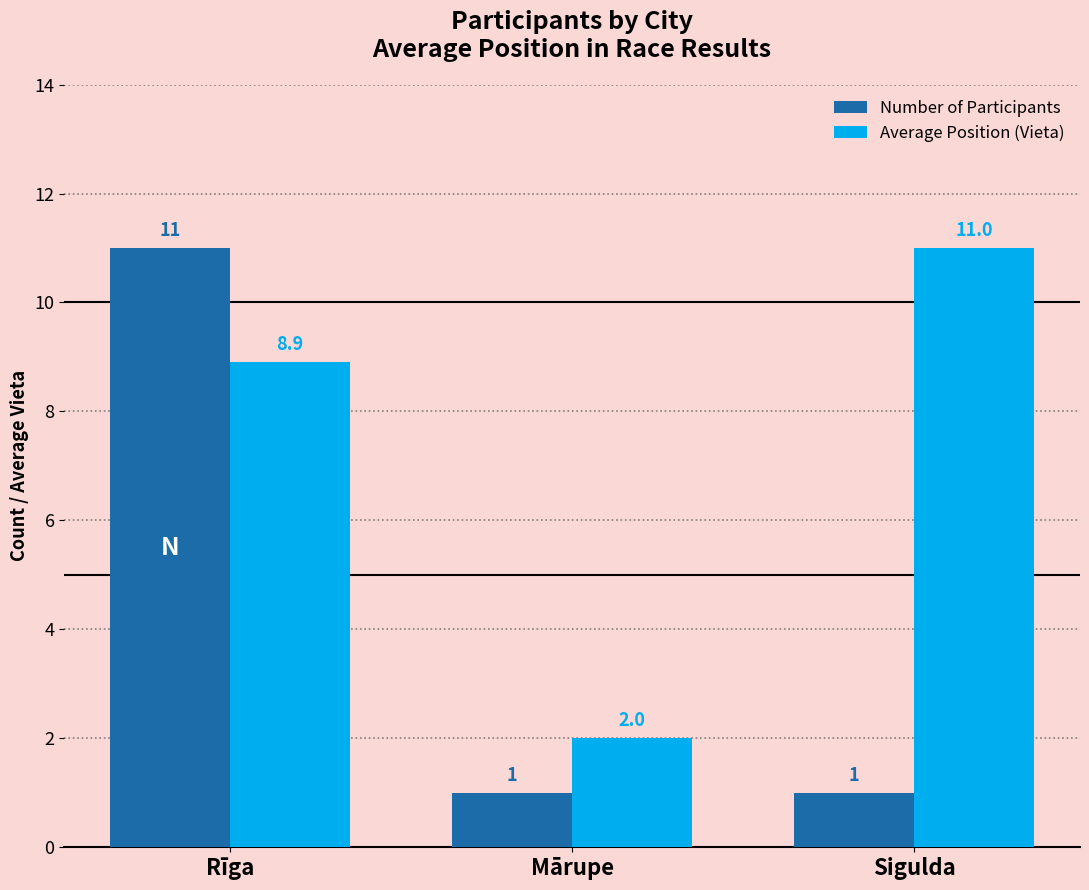

What is the difference between the second highest and minimum values in the Average Position (Vieta) series?

6.9